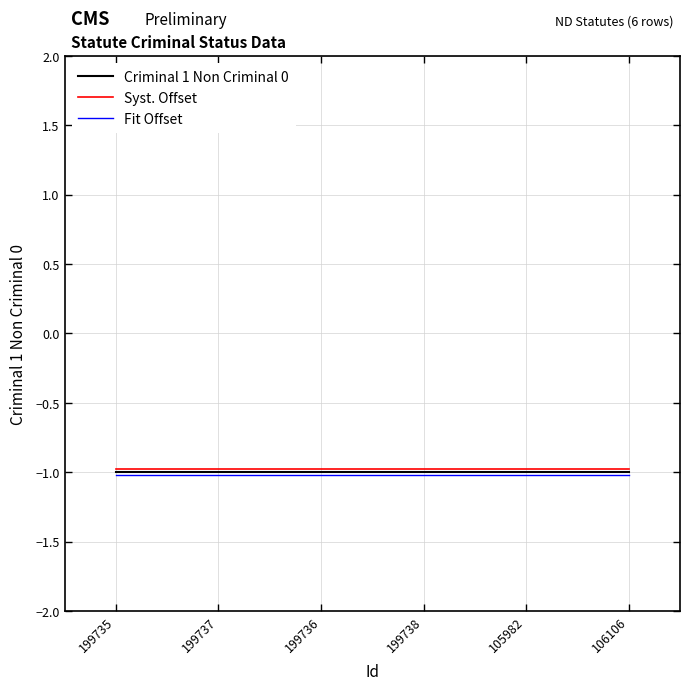

How many lines are shown in the chart?

3